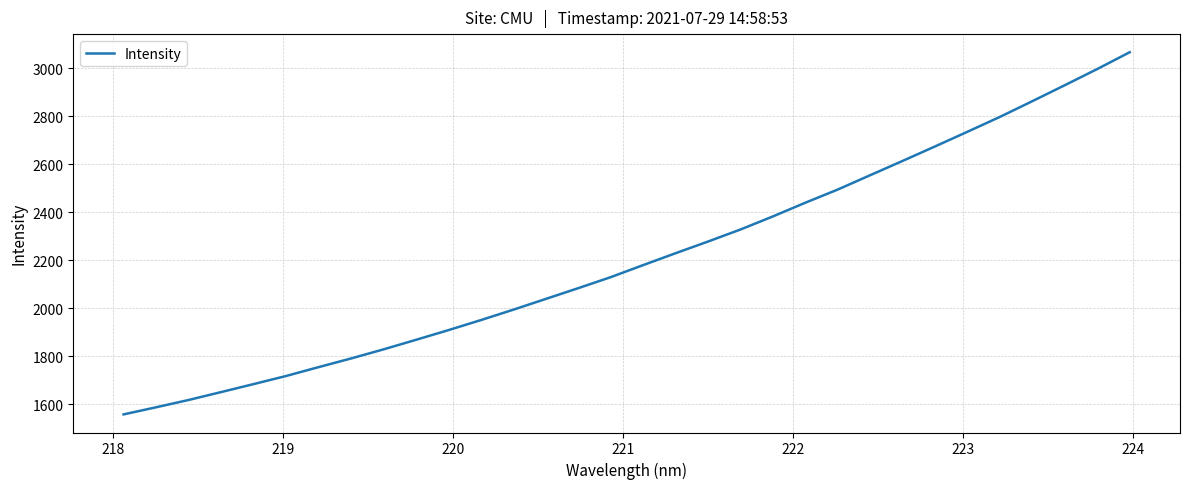

How many lines are shown in the chart?

1